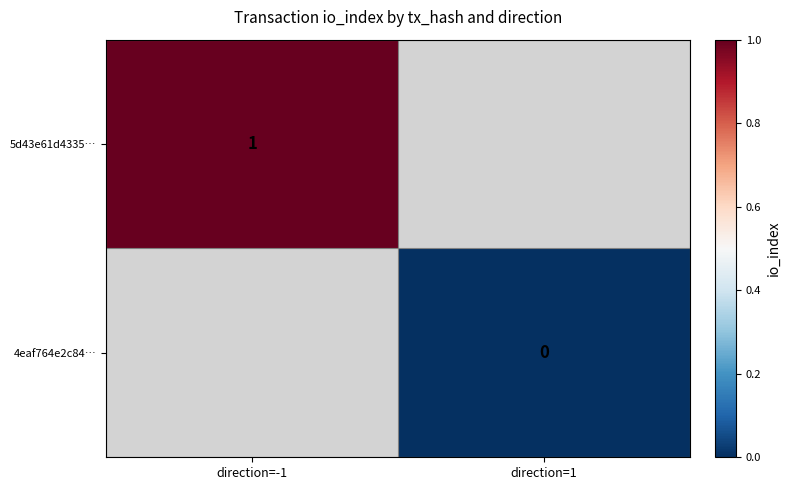

The 5d43e61d4335… series shows 2 at direction=-1. True or false?

False